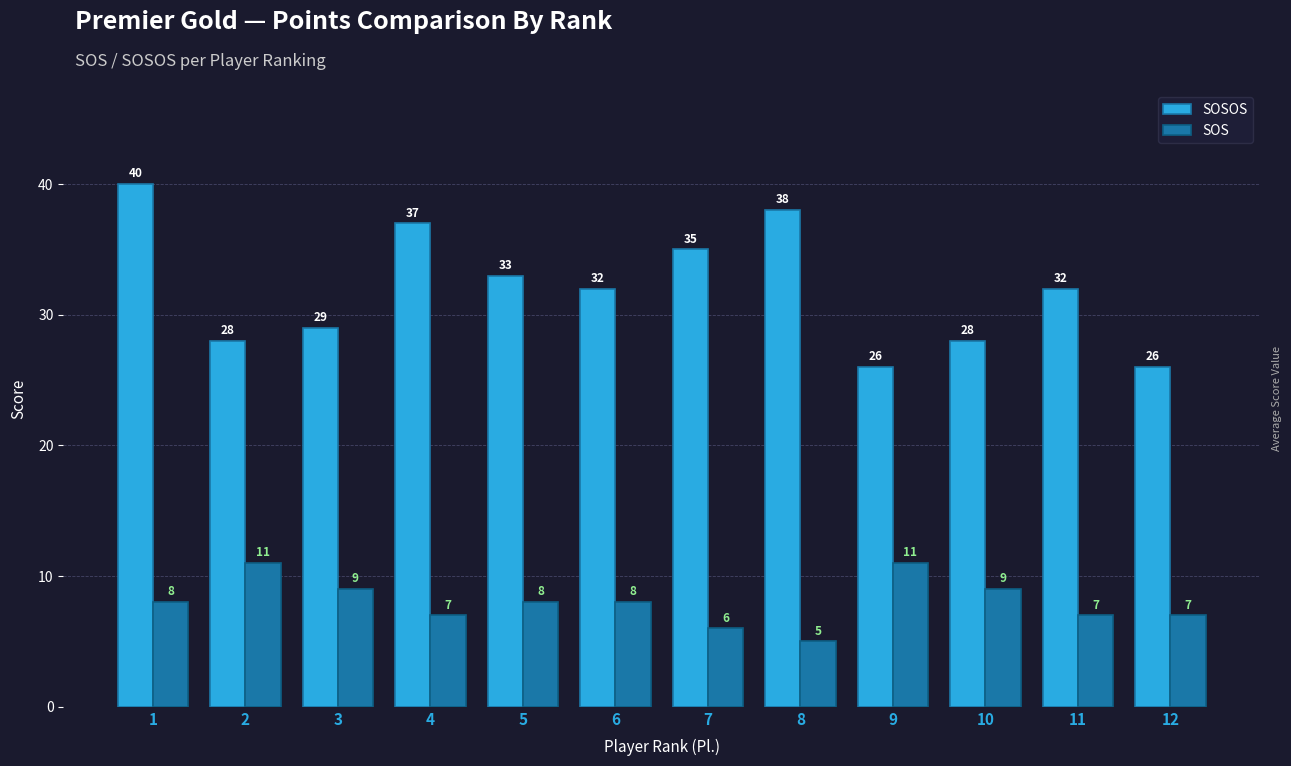

Reading left to right, list all the values displayed in this chart.

SOSOS: 40	28	29	37	33	32	35	38	26	28	32	26
SOS: 8	11	9	7	8	8	6	5	11	9	7	7